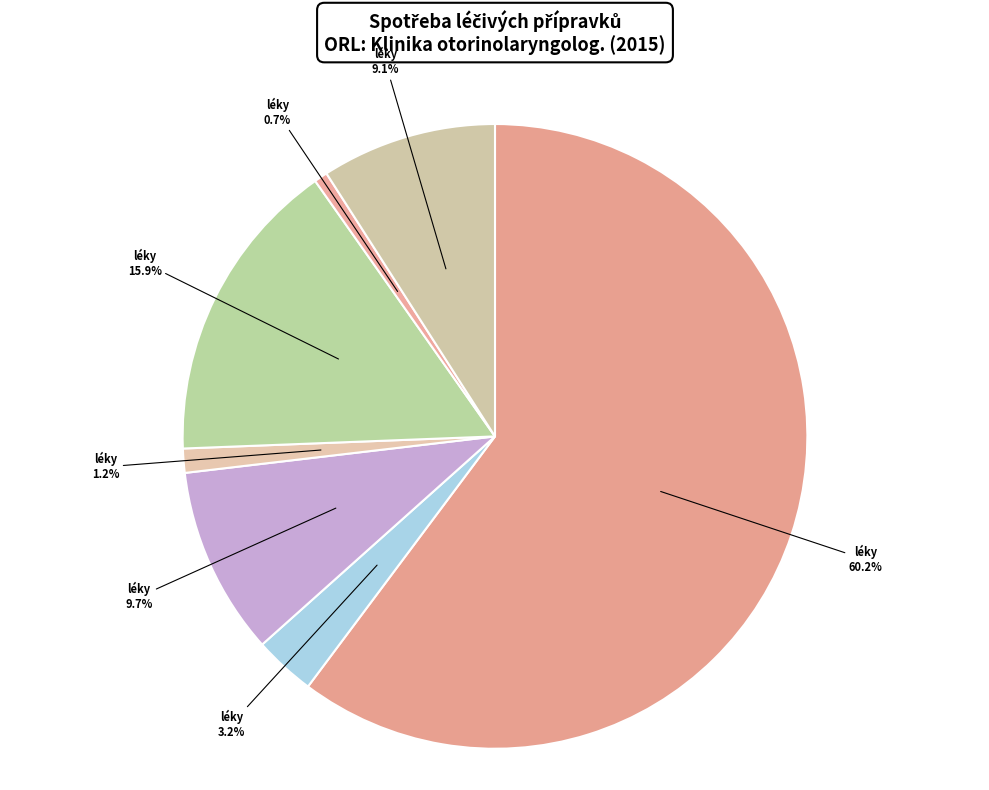

Count the number of slices in the pie.

7